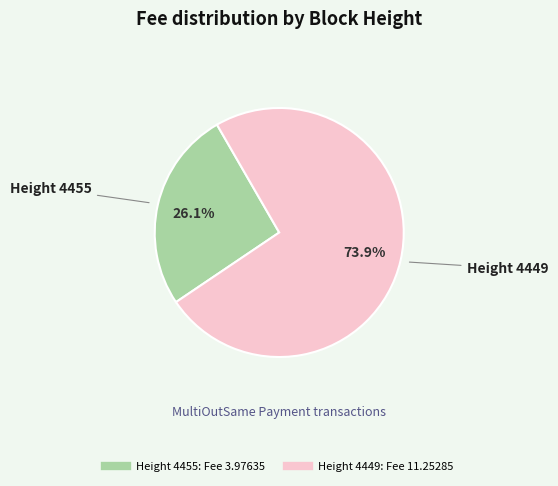

Is there a majority slice in this chart?

Yes